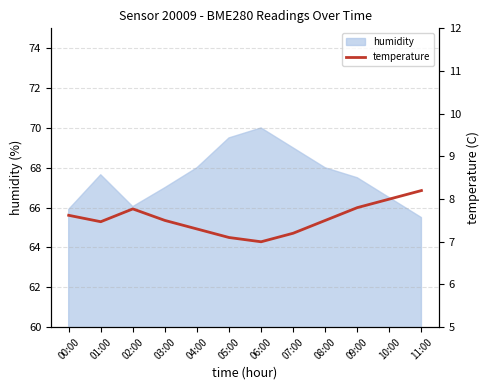

How many lines are shown in the chart?

1